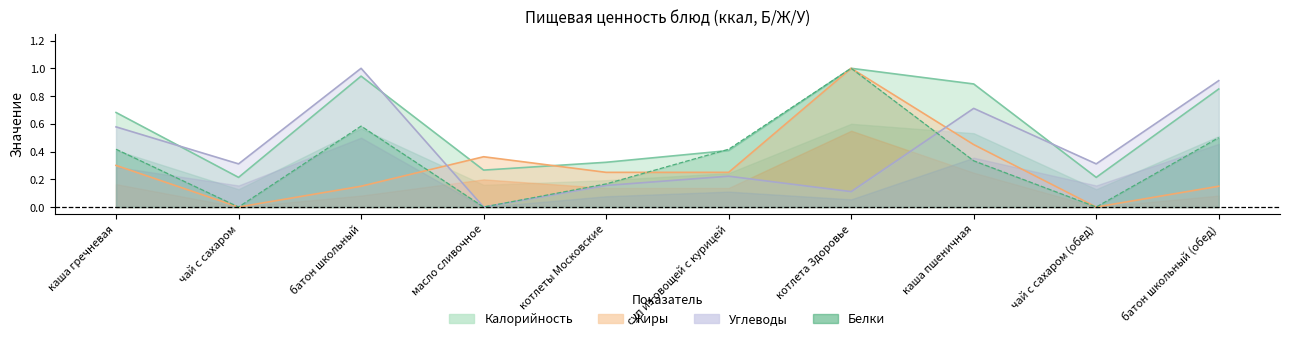

In Белки, how many points are lower than both neighbors (excluding endpoints)?

3